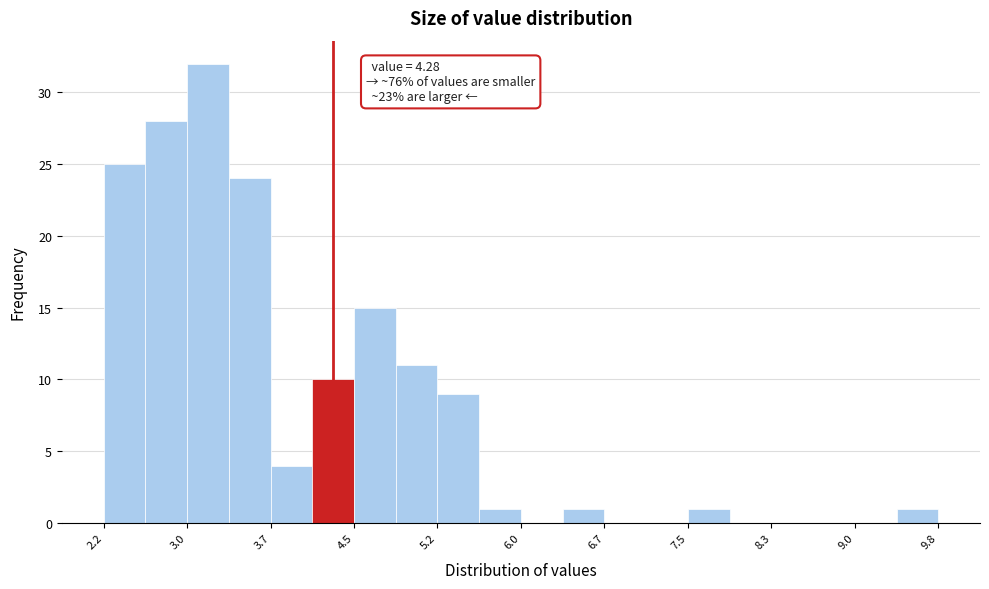

Around what value on the x-axis is the tallest bar? Give the approximate position of its centre, as read against the axis.

3.1